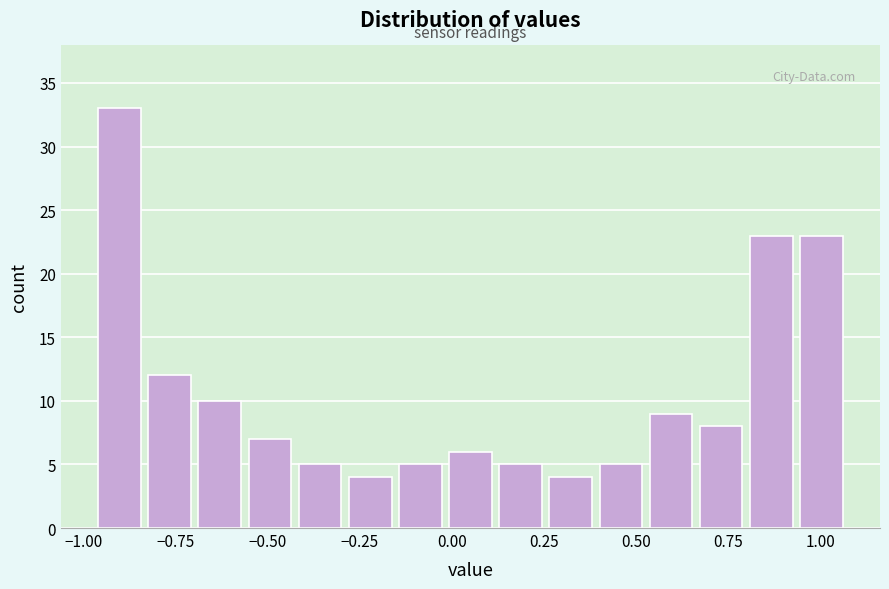

Read against the x-axis, roughly where is the centre of the tallest bar?

-0.90